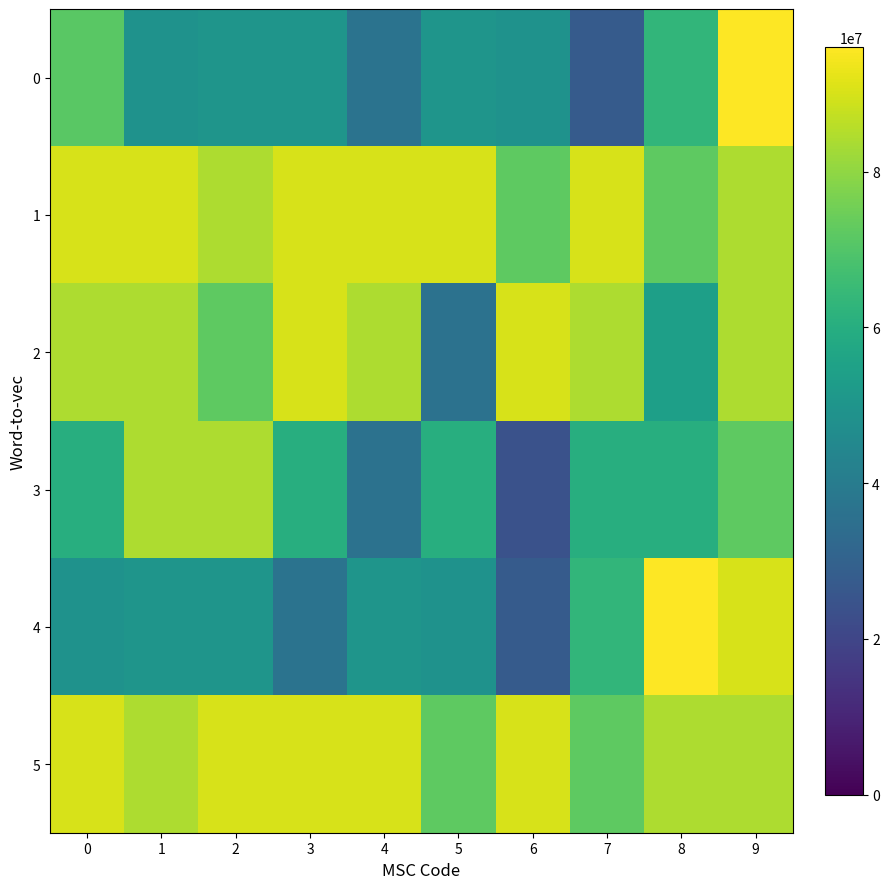

At how many categories does at least one series exceed 38649335?

10